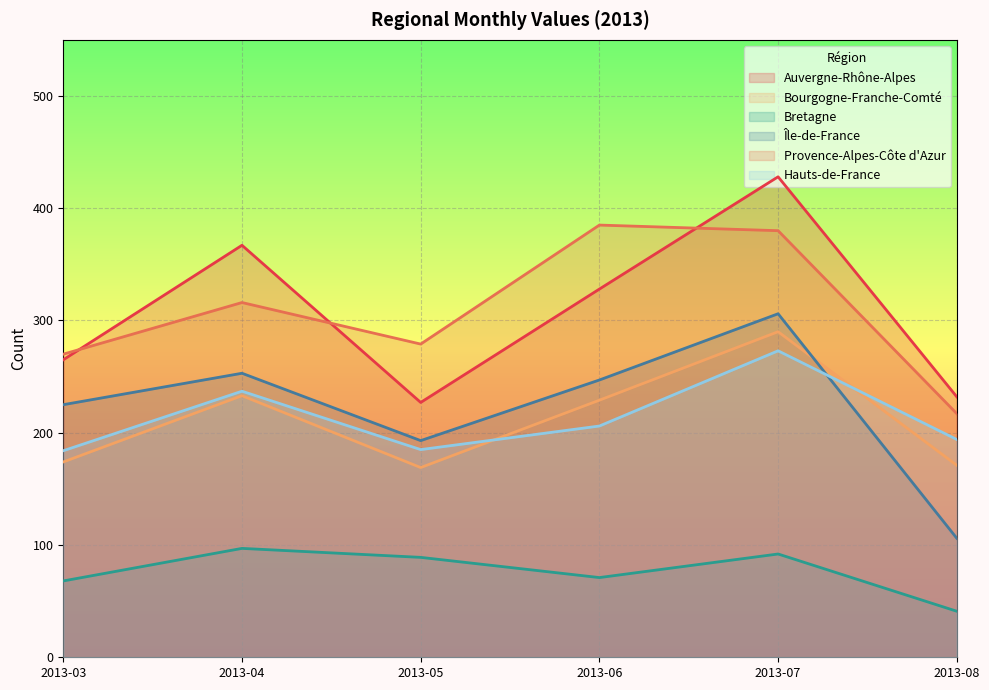

What is the sum of all Bretagne values?

458